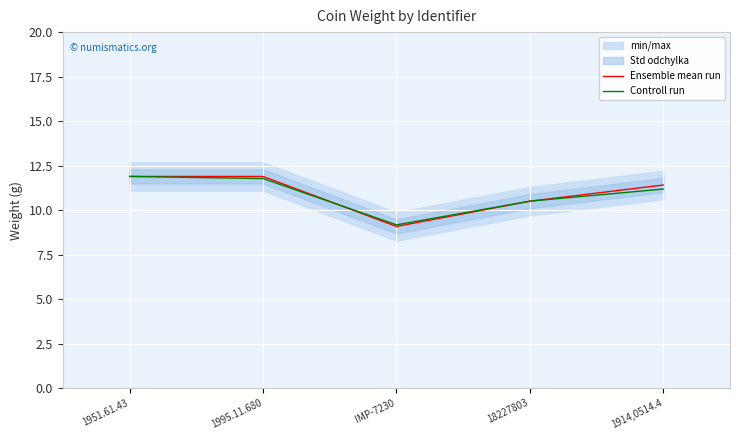

How many lines are shown in the chart?

2